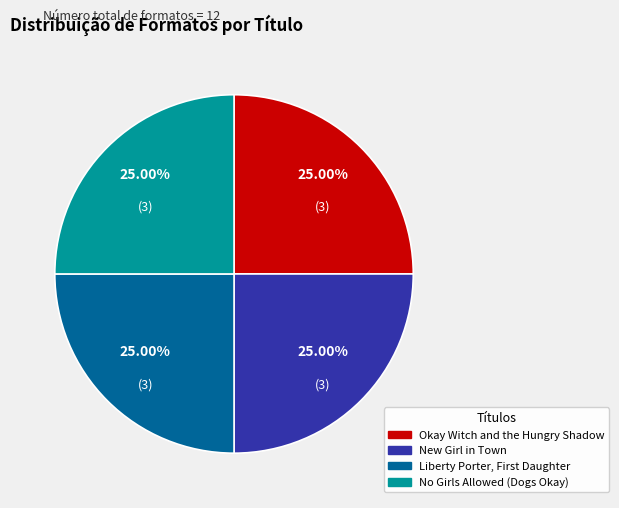

Is Okay Witch and the Hungry Shadow the majority of the pie?

No